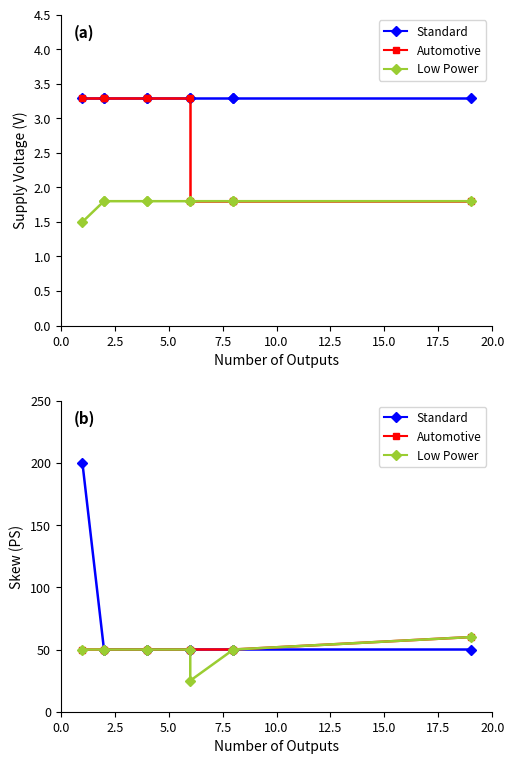

What is the approximate value of Standard at 20.0?

50